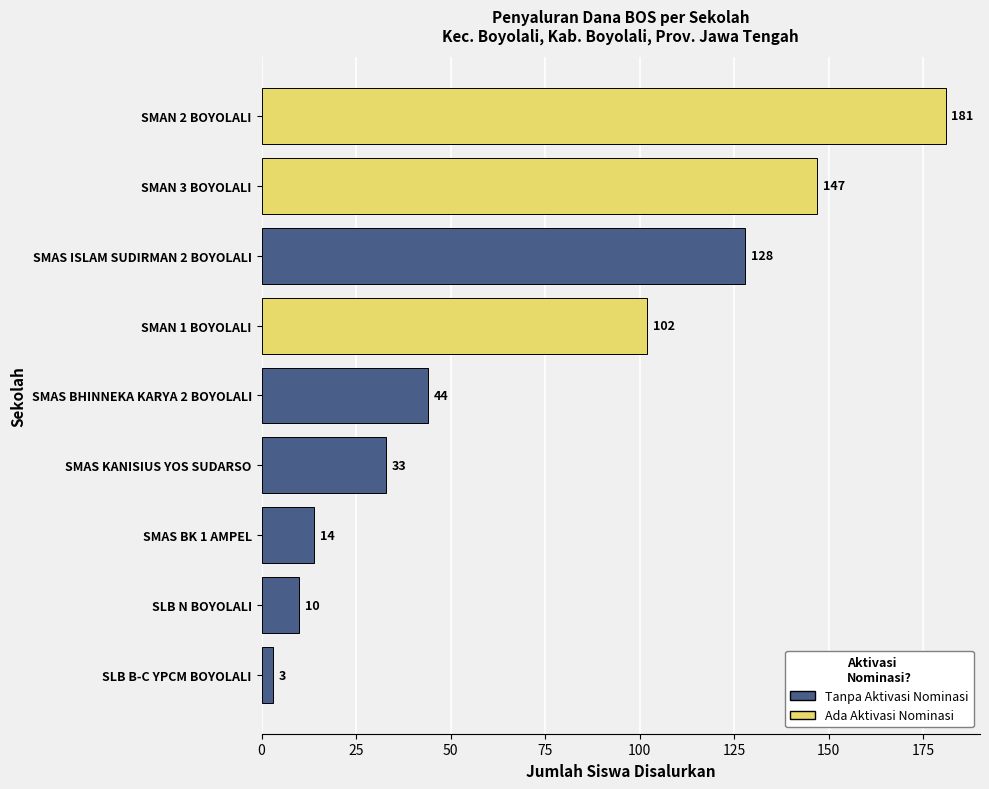

Between SLB N BOYOLALI and SMAS BHINNEKA KARYA 2 BOYOLALI, which is larger?

SMAS BHINNEKA KARYA 2 BOYOLALI